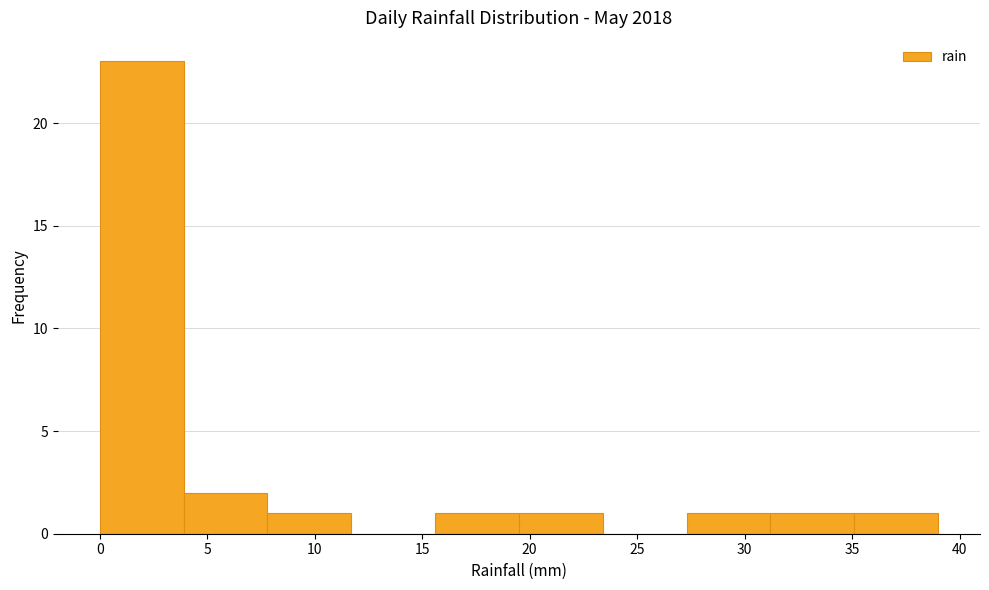

Reading left to right, list every bar in this chart as the range it spans on the x-axis followed by its height. Neither the bar edges nor the heights are printed on the chart, so give them approximately, as read against the axes.

0.0 to 3.9: 23
3.9 to 7.8: 2
7.8 to 11.7: 1
11.7 to 15.6: 0
15.6 to 19.5: 1
19.5 to 23.4: 1
23.4 to 27.3: 0
27.3 to 31.2: 1
31.2 to 35.1: 1
35.1 to 39.0: 1